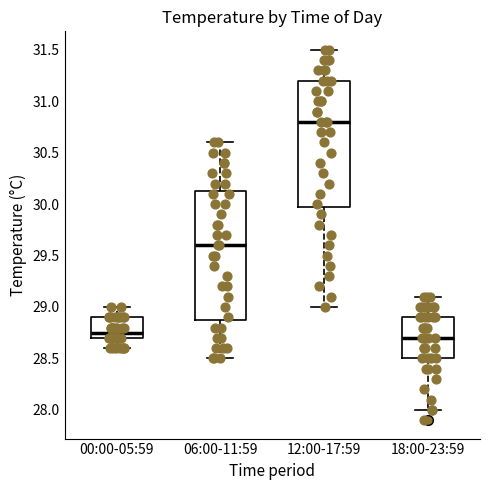

Reading left to right, read every box against the y-axis: the position of its median line, the range the box covers, and the ends of its whiskers. The values are not printed on the chart, so give them approximately, as read against the axis.

00:00-05:59: median 28.75, box 28.70 to 28.90, whiskers 28.60 to 29.00
06:00-11:59: median 29.60, box 28.90 to 30.15, whiskers 28.50 to 30.60
12:00-17:59: median 30.80, box 30.00 to 31.20, whiskers 29.00 to 31.50
18:00-23:59: median 28.70, box 28.50 to 28.90, whiskers 28.00 to 29.10